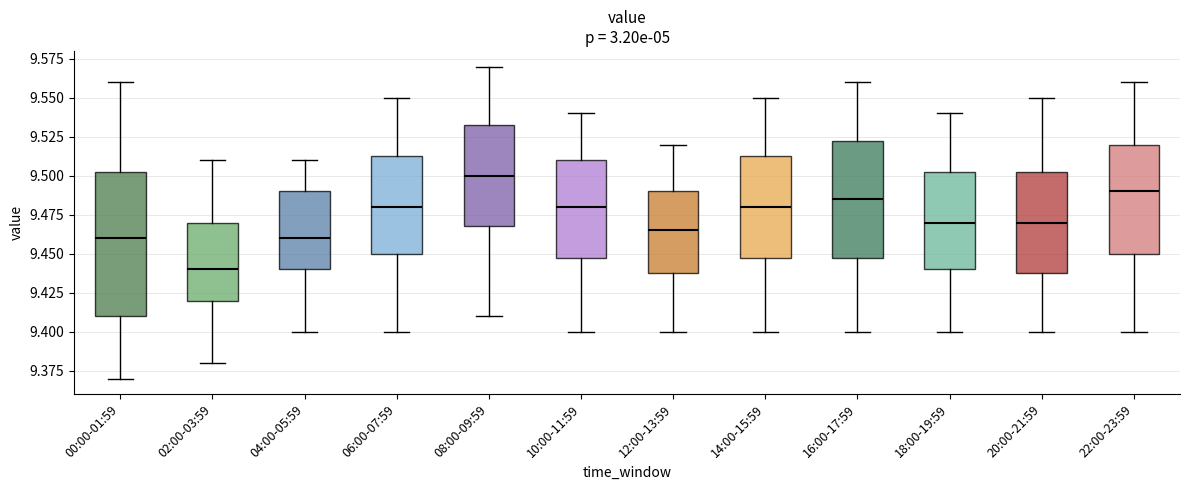

Which box is the tallest, from its lower edge to its upper edge?

00:00-01:59